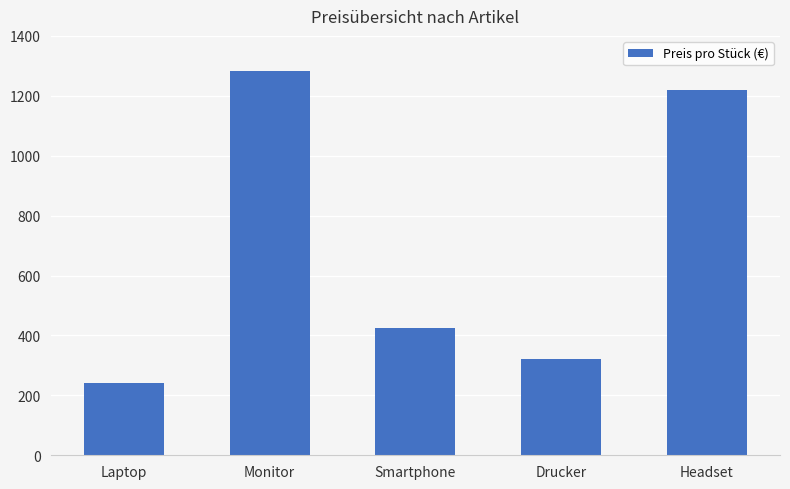

Rank the categories by value from lowest to highest.

Laptop, Drucker, Smartphone, Headset, Monitor